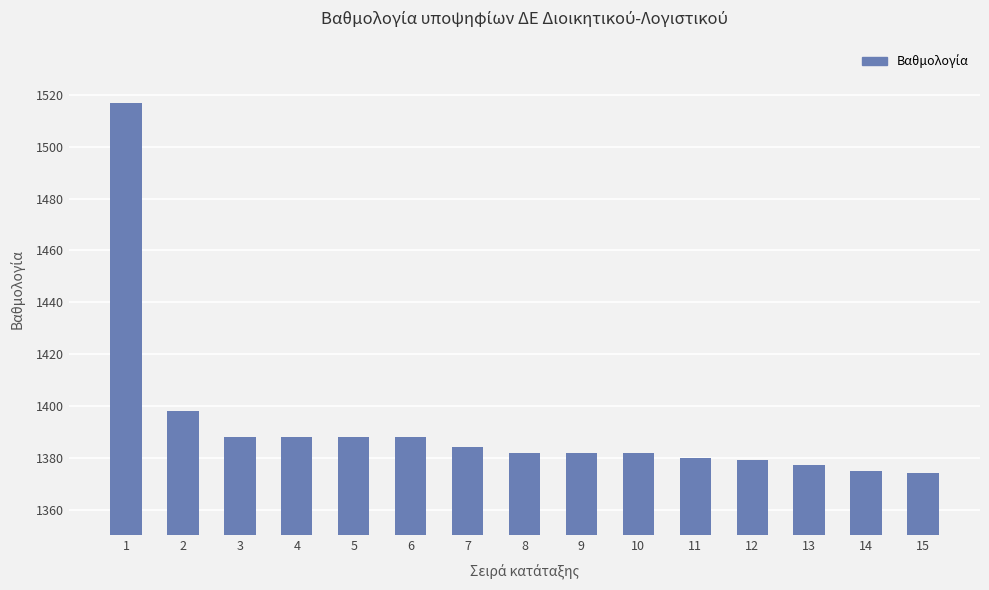

What is the value of the 12th bar from the left?

1379